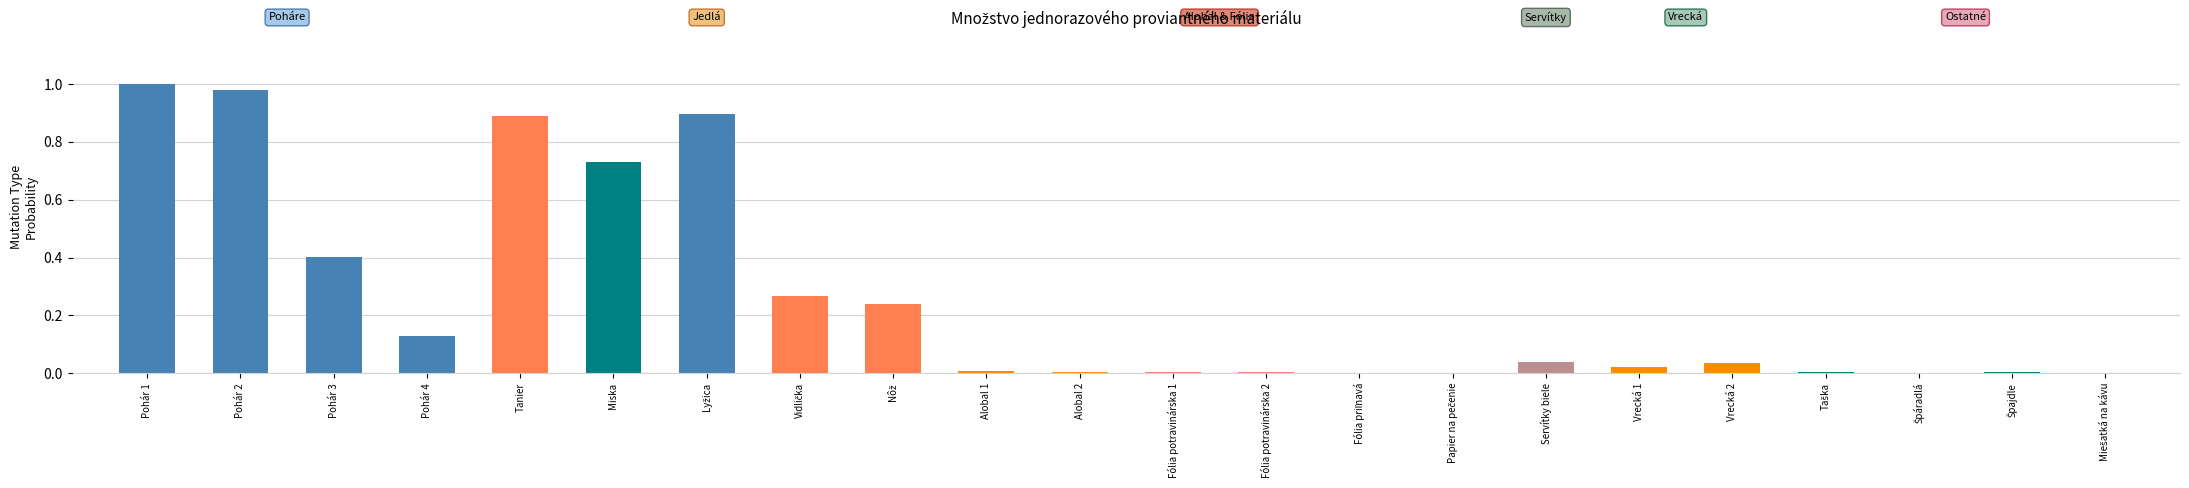

What value does the data have at Pohár 3?

0.4